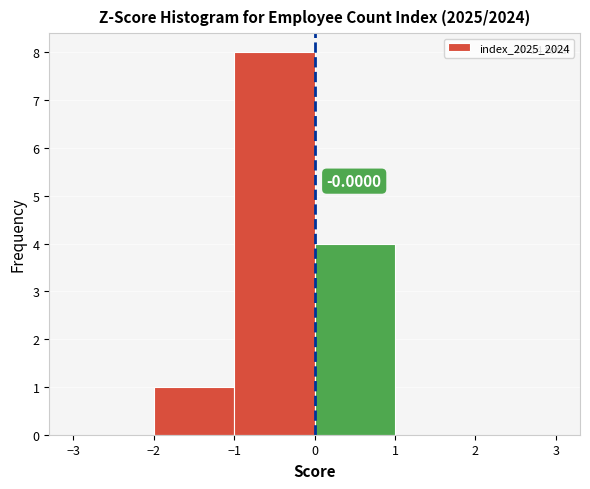

Over which range of the x-axis is the bar tallest?

-1 to 0